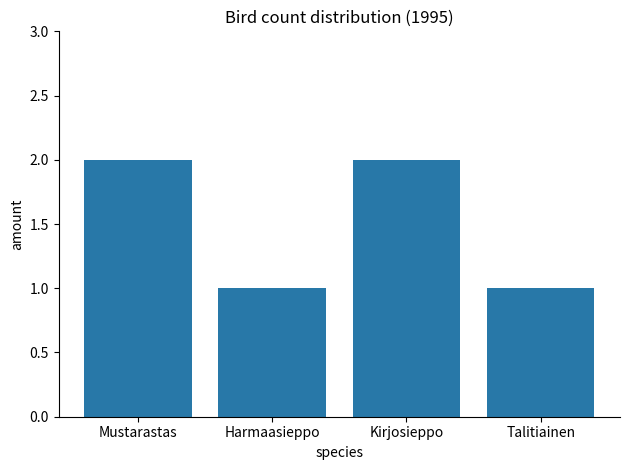

Reading left to right, extract all data points from this chart.

2	1	2	1